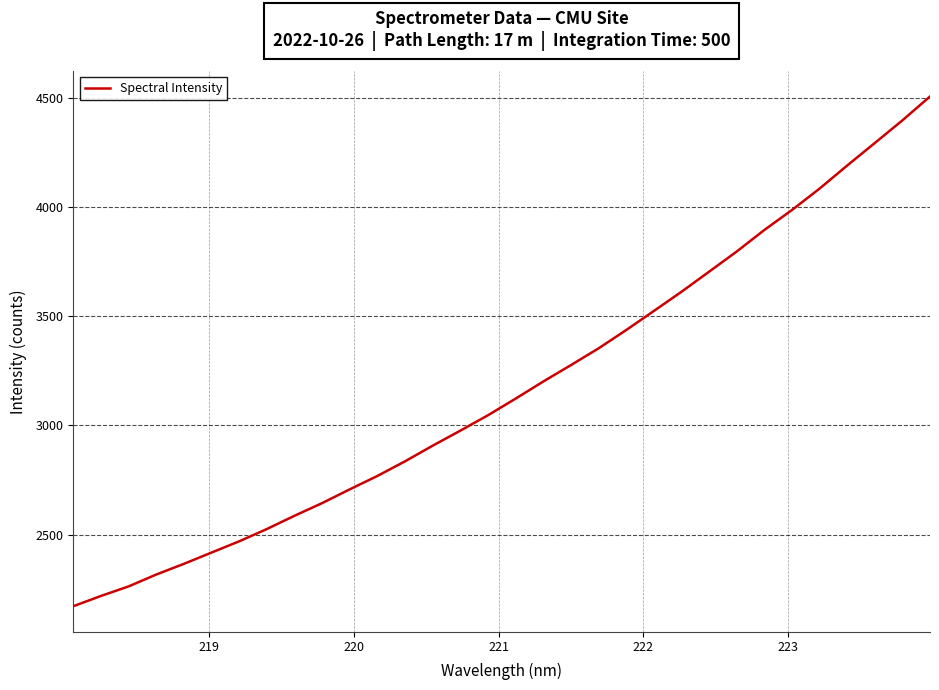

What is the smallest value displayed?

2172.9